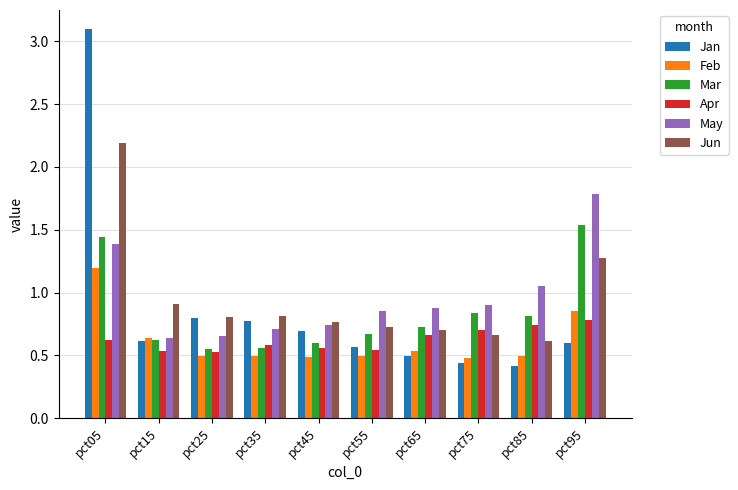

True or false: May has a value of 1.8 at pct95.

True